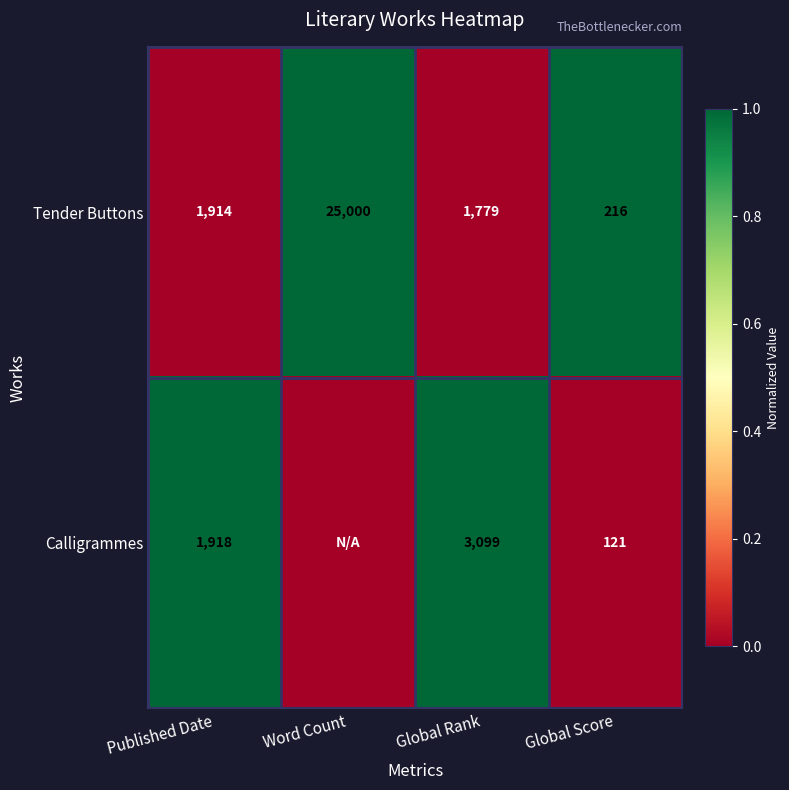

Is it true that Tender Buttons equals 1 at Word Count?

False